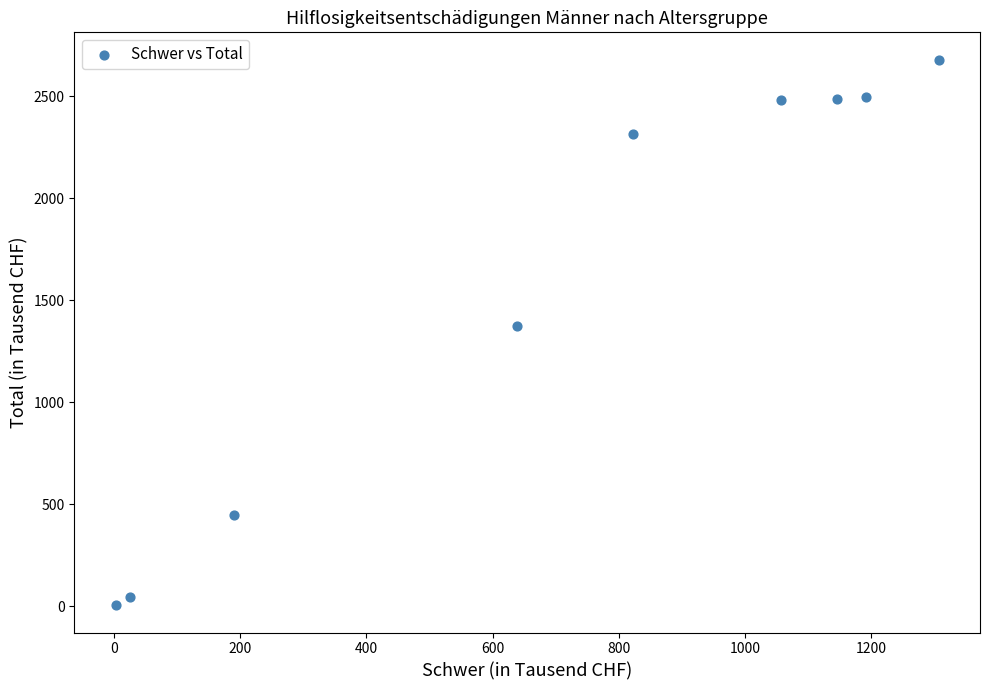

What Y value in the scatter plot is closest to 1341?

1374